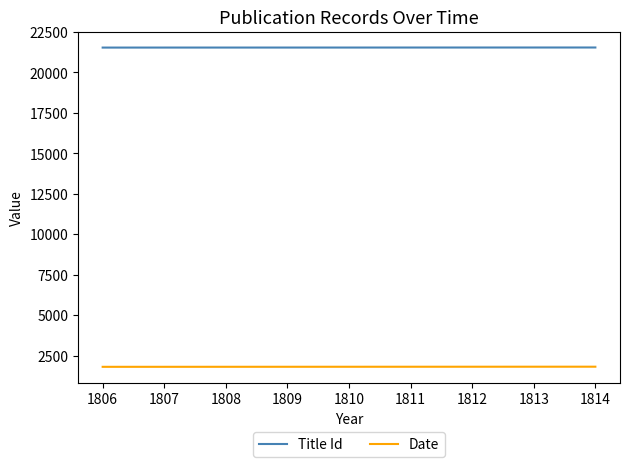

What is the highest value of the Title Id series?

21532